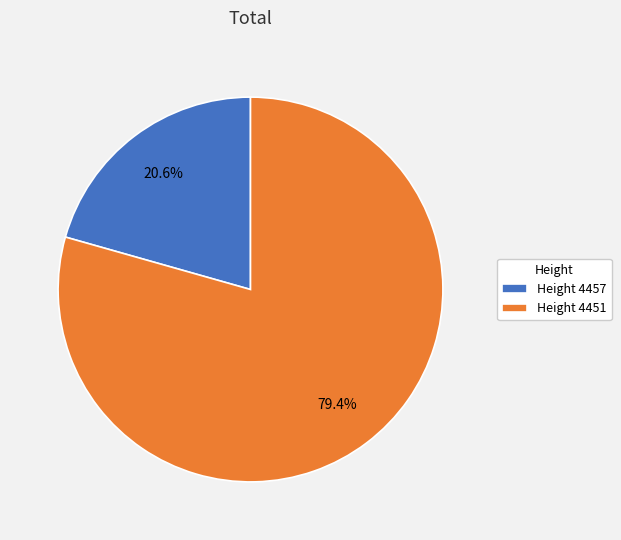

Which slice is the largest?

Height 4451